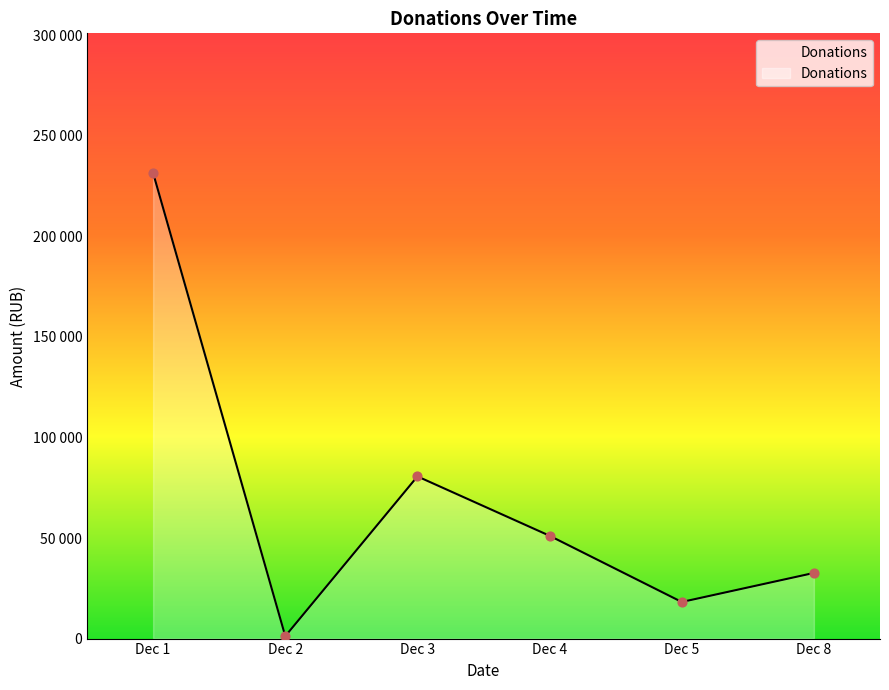

Between 2014-12-01 and 2014-12-11, which is larger?

2014-12-01